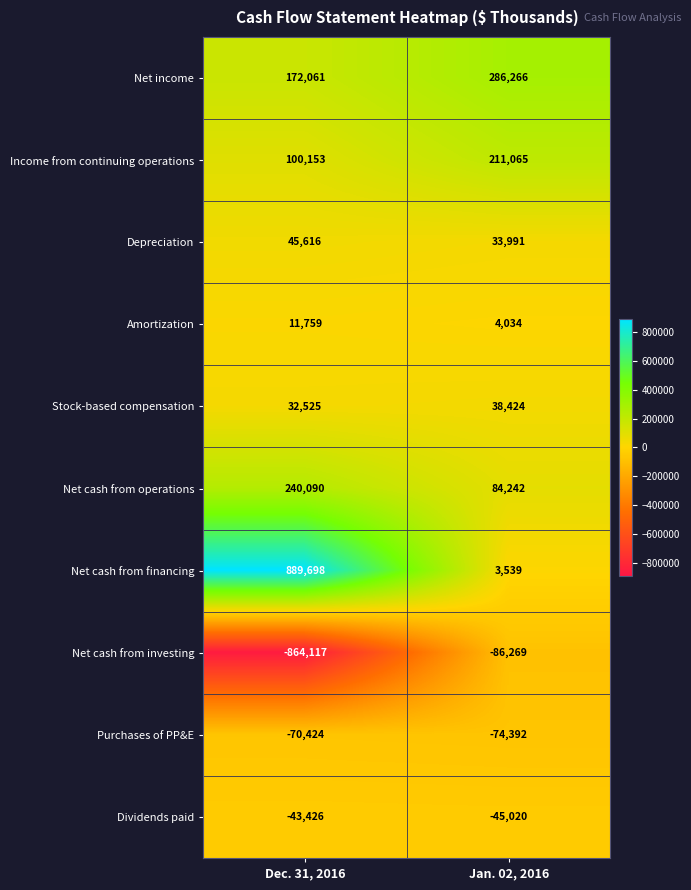

Which series has the widest spread of values?

Net cash from financing